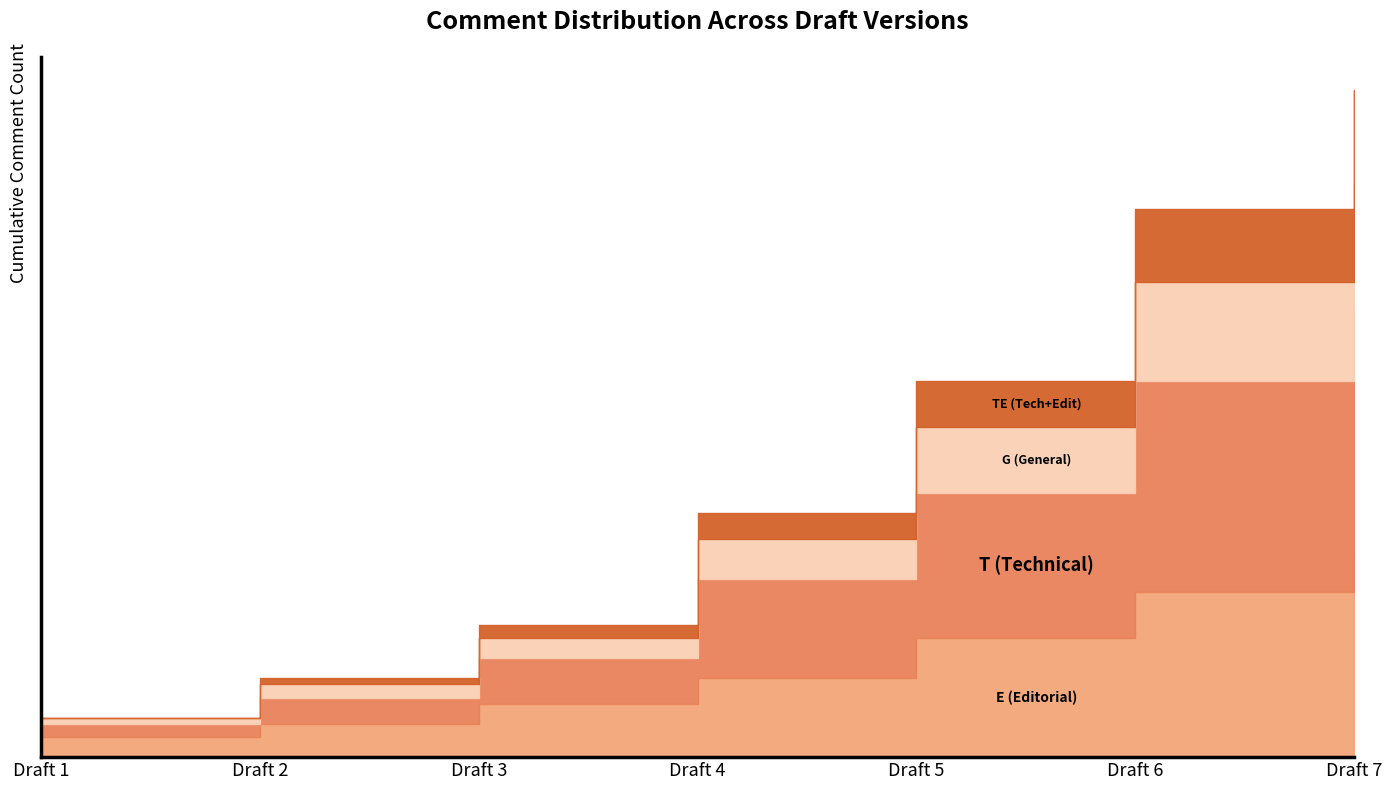

What is the difference between the maximum and minimum values in the E (Editorial) series?

27